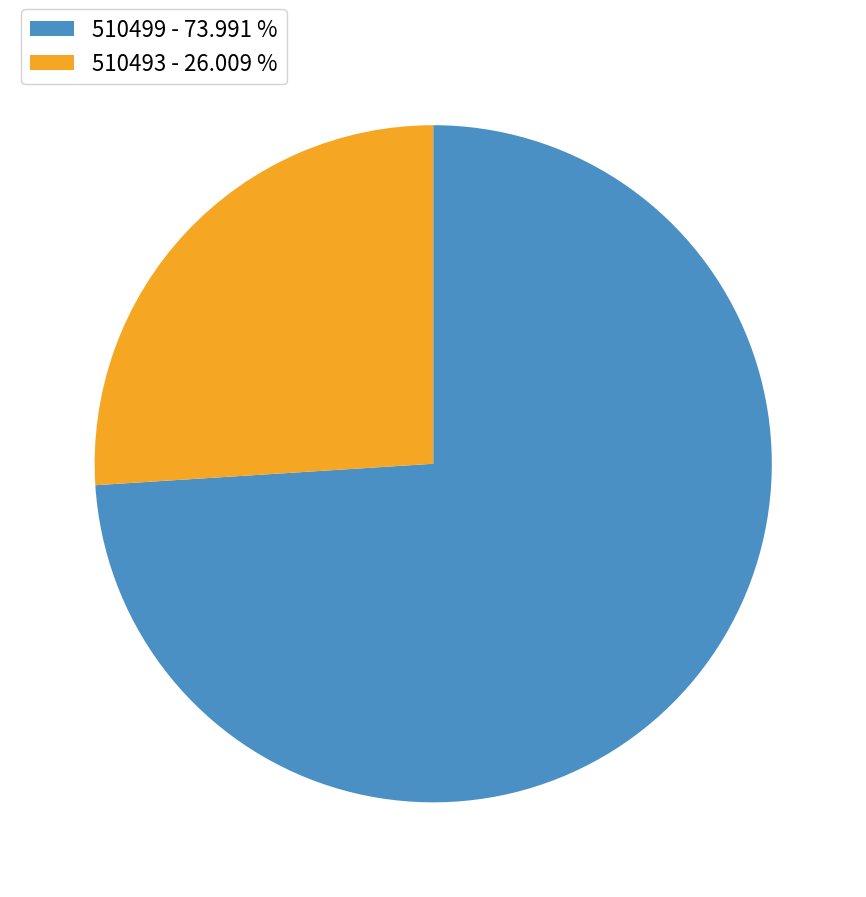

Between 510493 - 26.009 % and 510499 - 73.991 %, which is larger?

510499 - 73.991 %